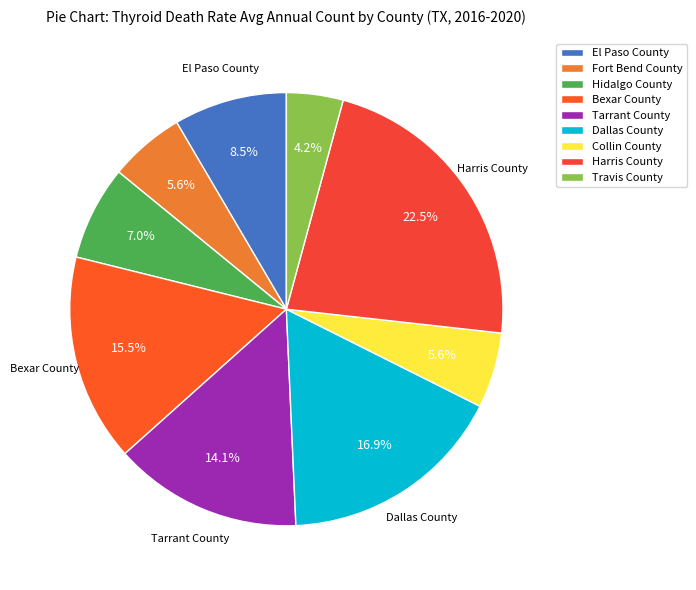

To the nearest percent, what is the difference between the Bexar County and Harris County slice percentages?

7%